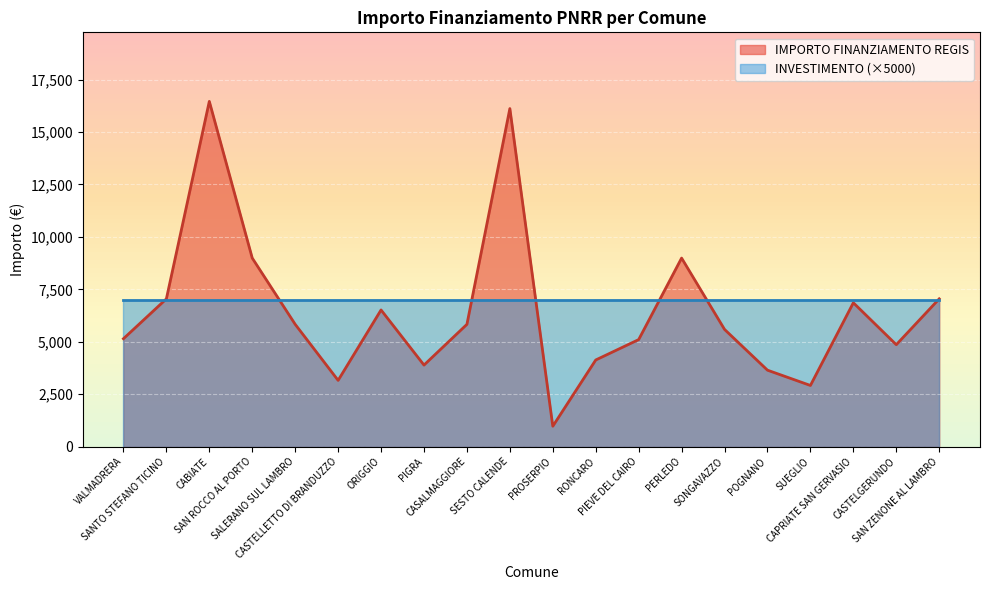

How many interior local peaks (higher than both neighbors) does the data have?

5